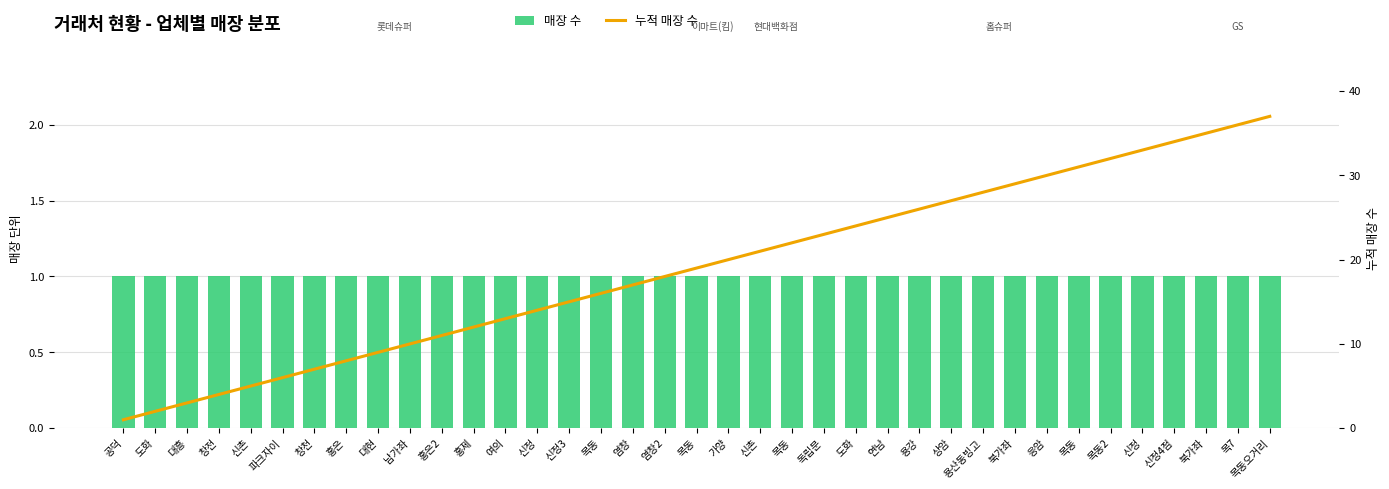

What is the minimum value for 매장 수?

1